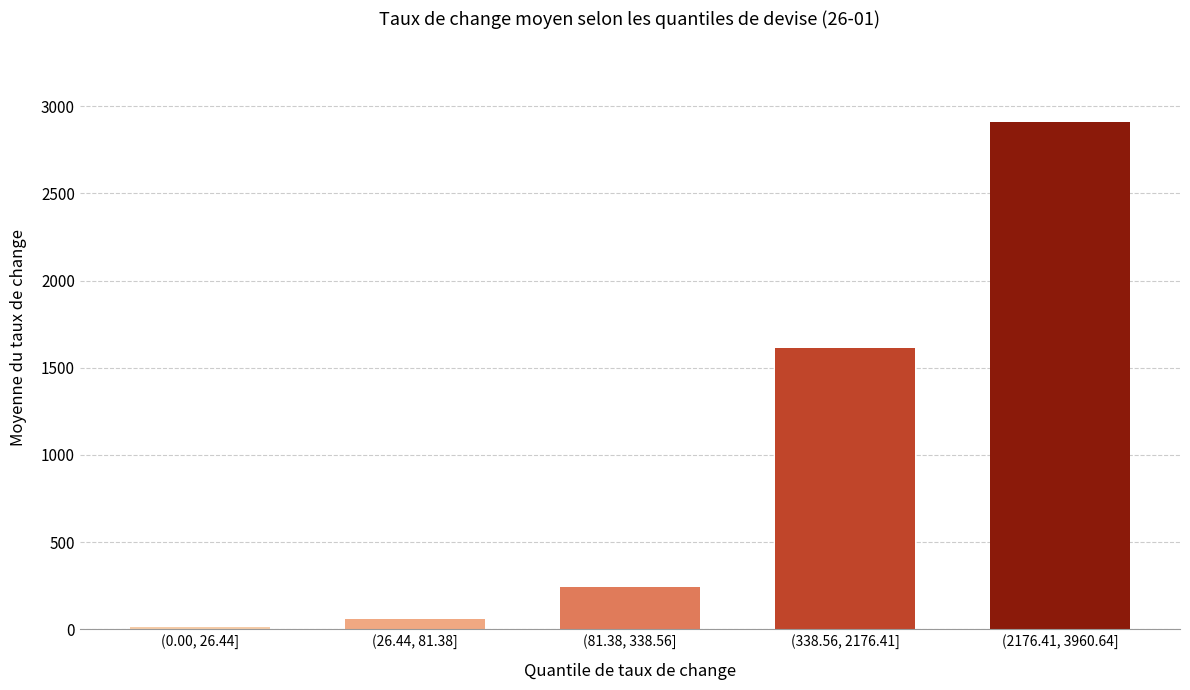

Reading left to right, list all the values displayed in this chart.

12.9	57.7	241.9	1614.8	2910.8